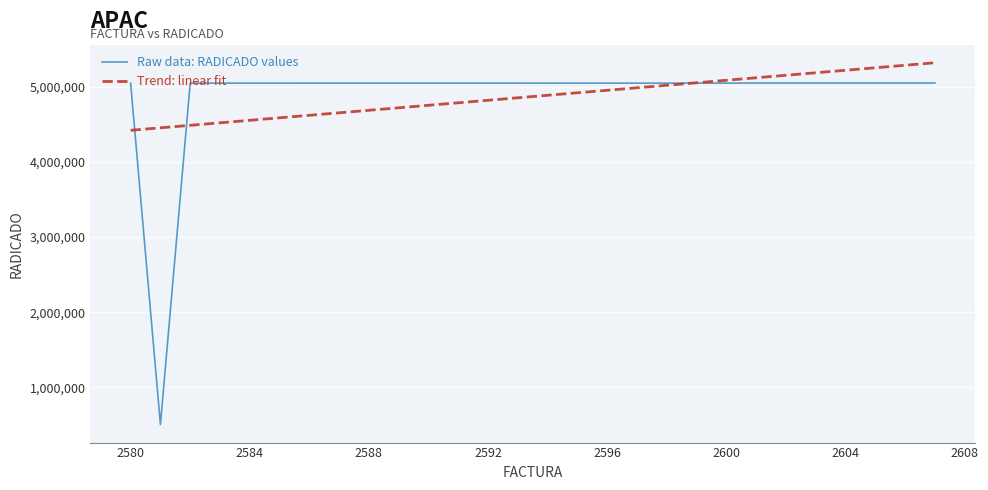

True or false: Raw data: RADICADO values and Trend: linear fit intersect in this chart.

True